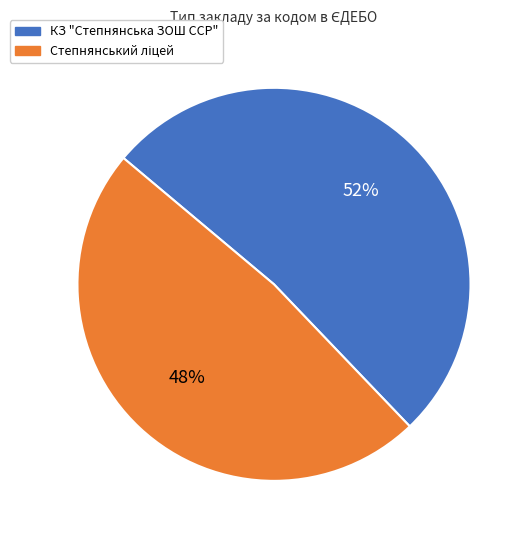

How many segments does this pie chart have?

2